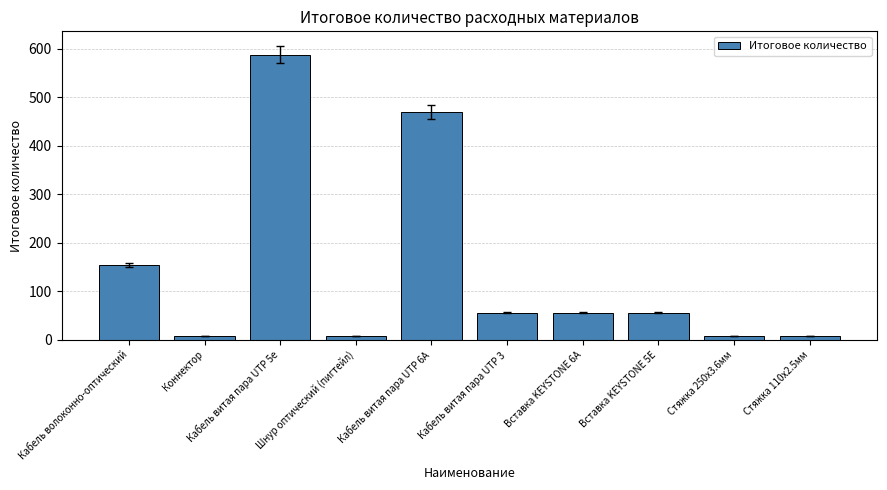

What is the smallest value displayed?

7